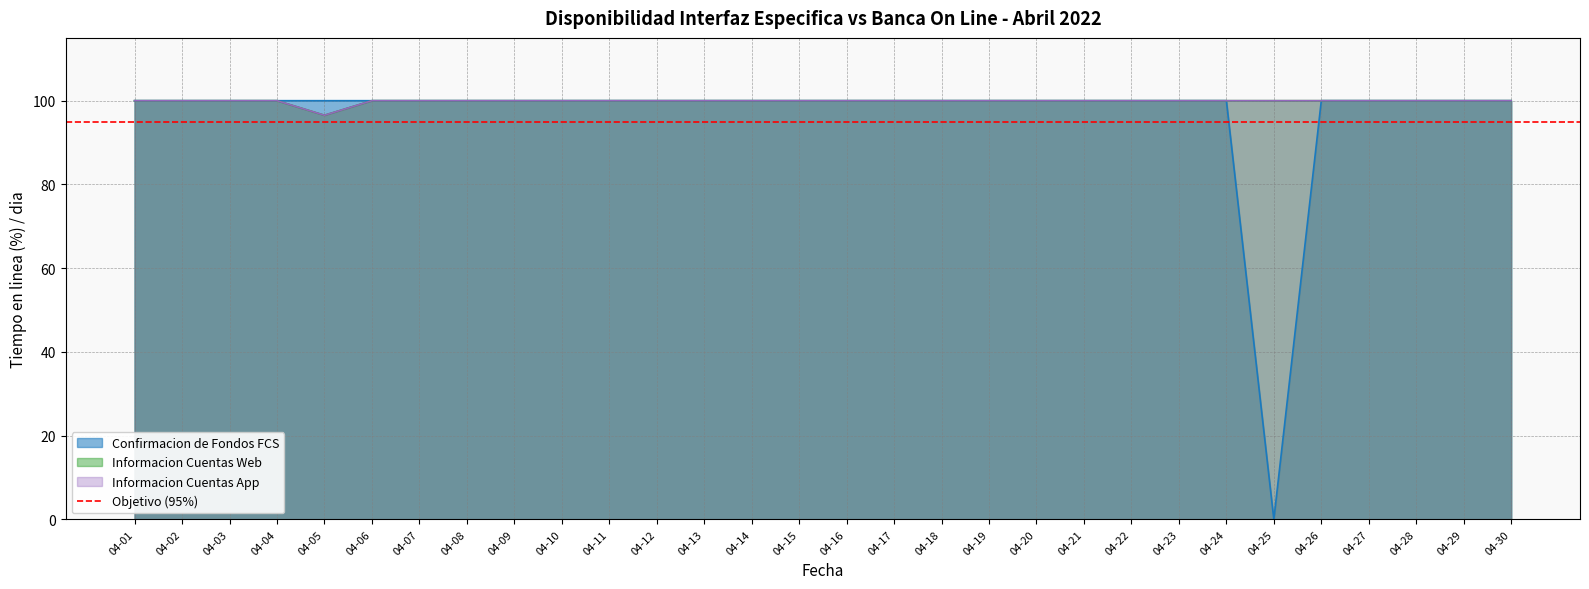

Is it true that Informacion Cuentas Web equals 20.5 at 04-22?

False